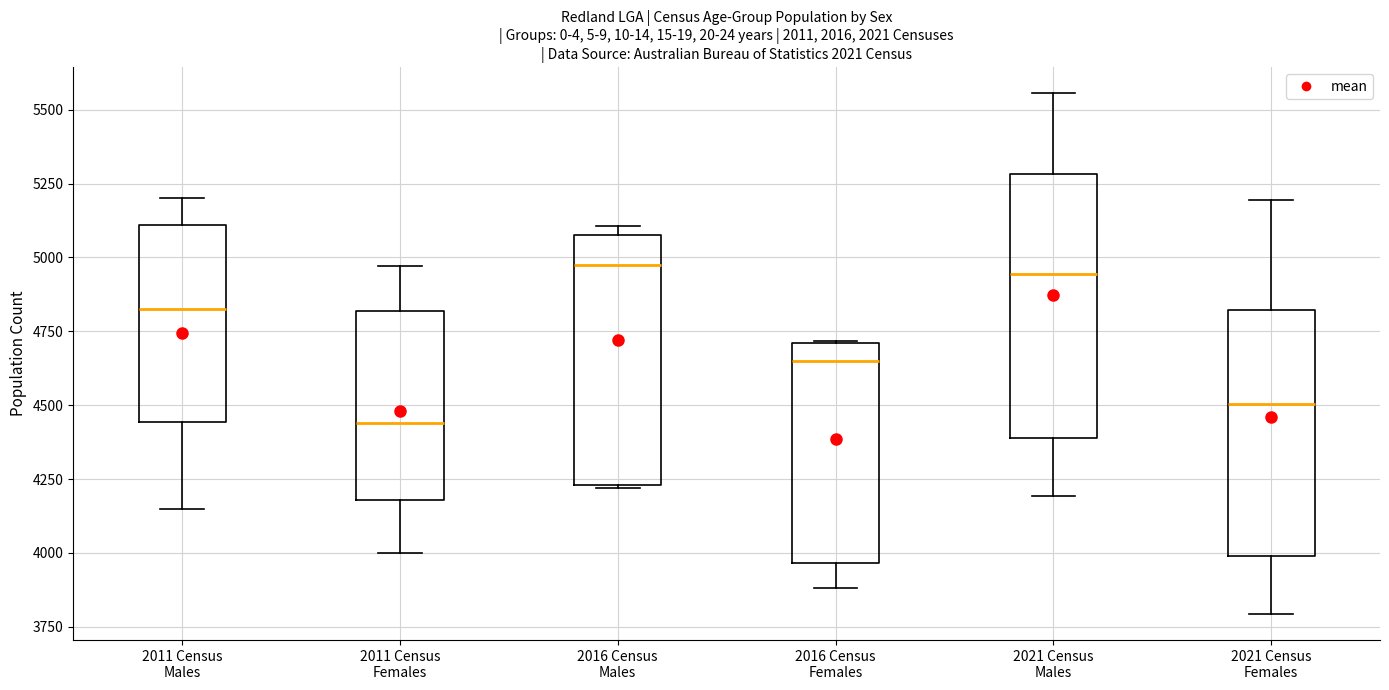

Where is the upper edge of the box for 2016 Census Males on the y-axis? The values are not printed on the chart, so give them approximately, as read against the axis.

5100